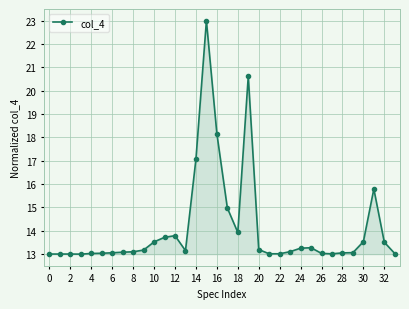

What is the value of the 13th point from the left?

13.8